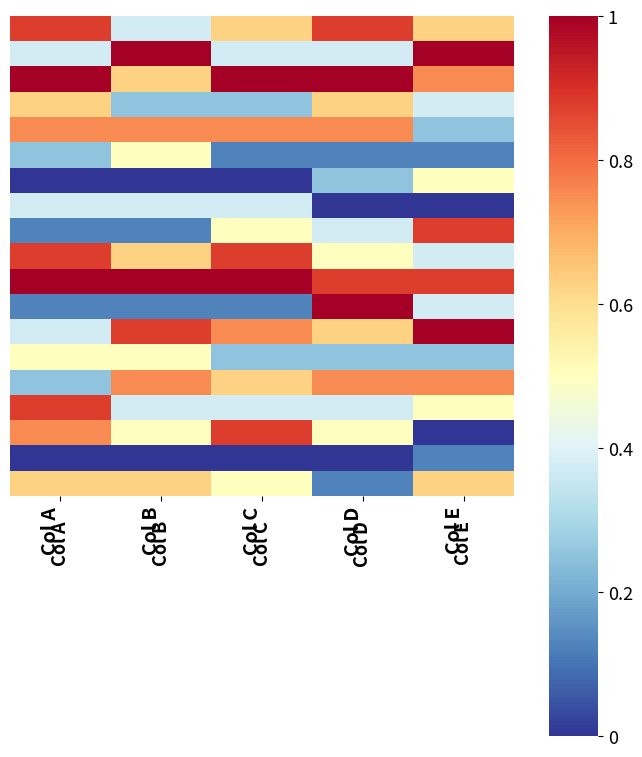

What is the maximum value shown in the chart?

1.0